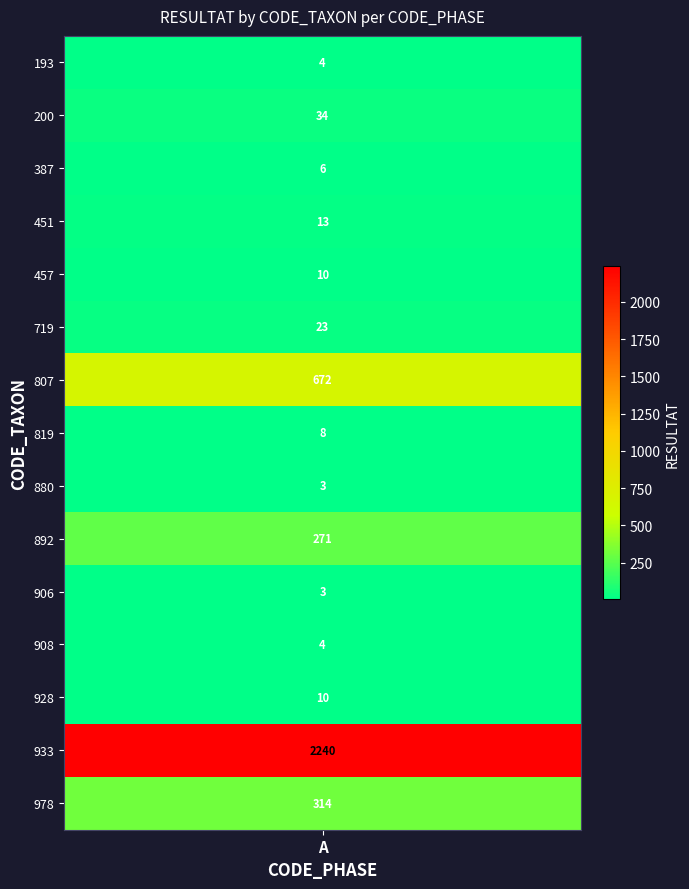

Between 310 and 193, which is larger?

193